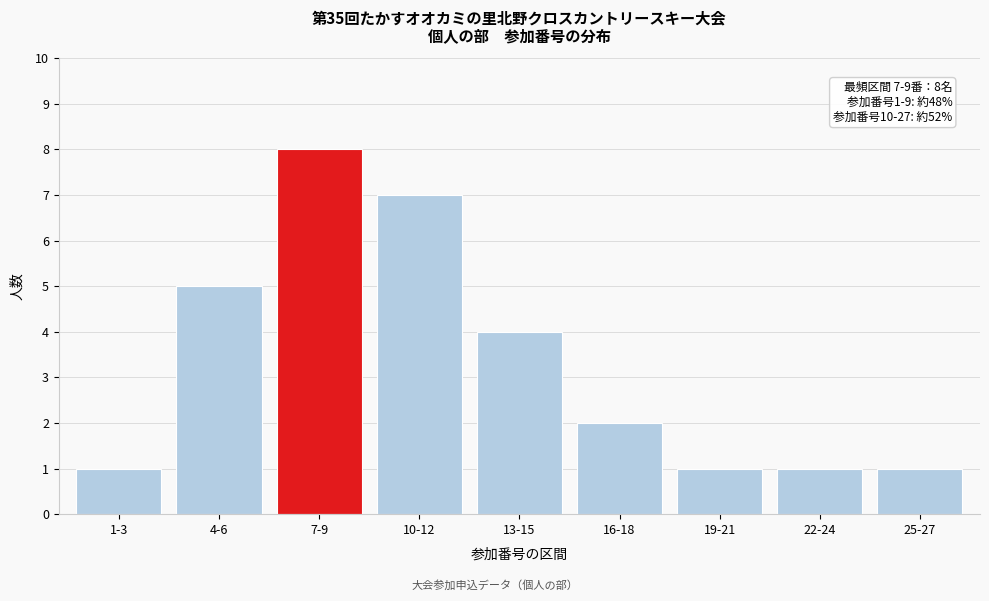

Reading right to left, list all the values displayed in this chart.

1	1	1	2	4	7	8	5	1